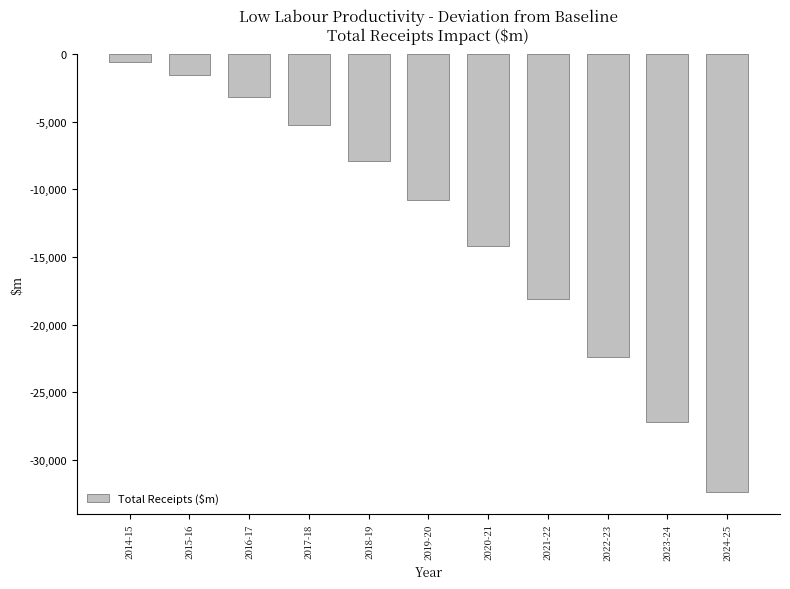

True or false: the data shows -13081 at 2018-19.

False